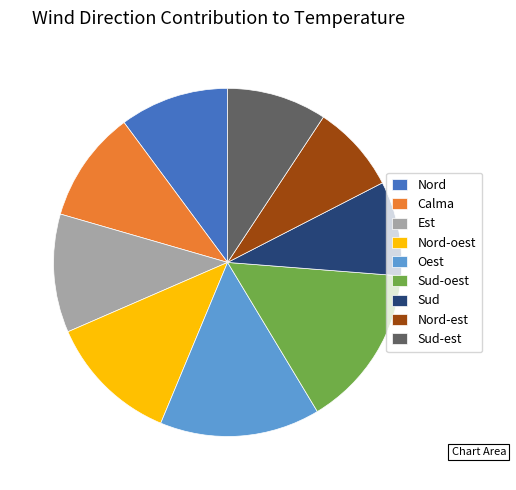

How many slices are in this pie chart?

9